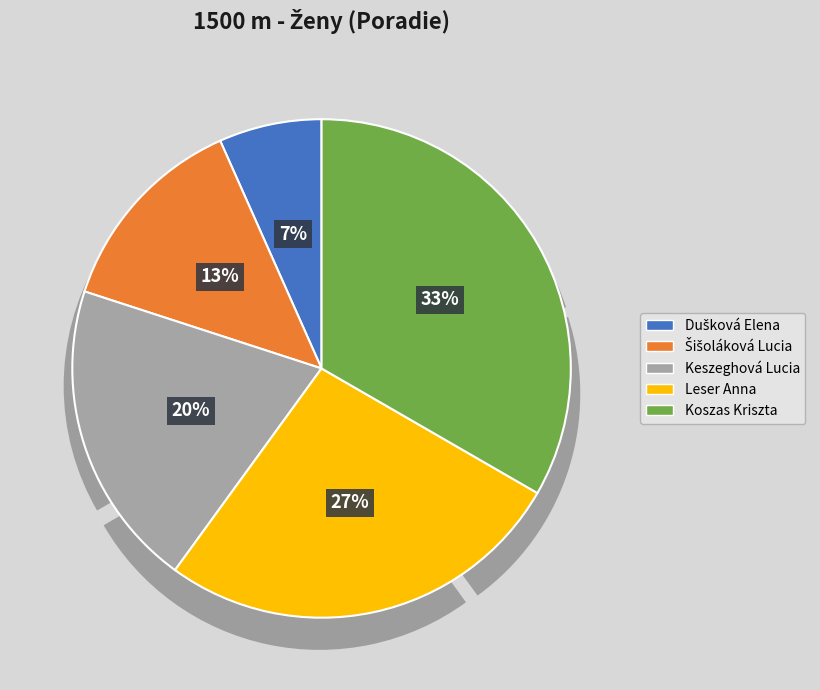

Which category has the biggest portion of the pie?

Koszas Kriszta